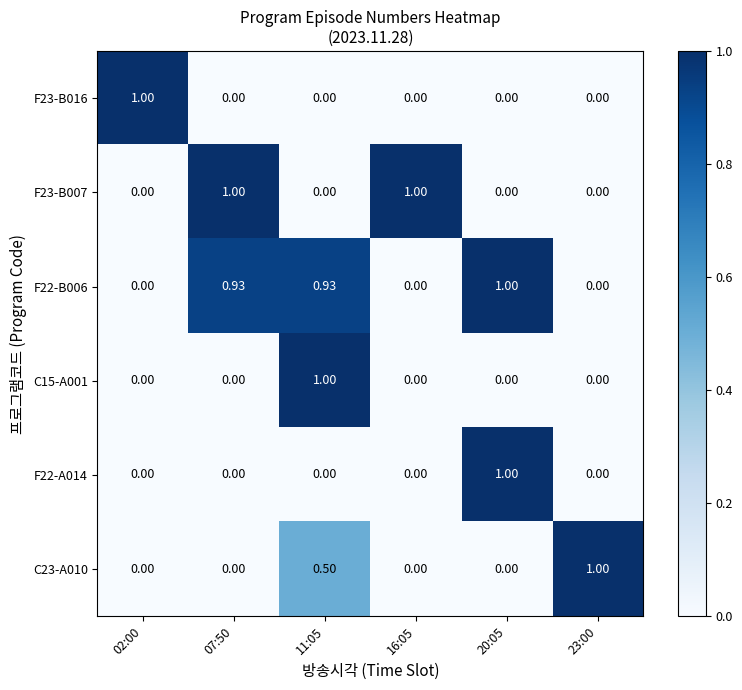

How many values in the F23-B007 series exceed 0?

2